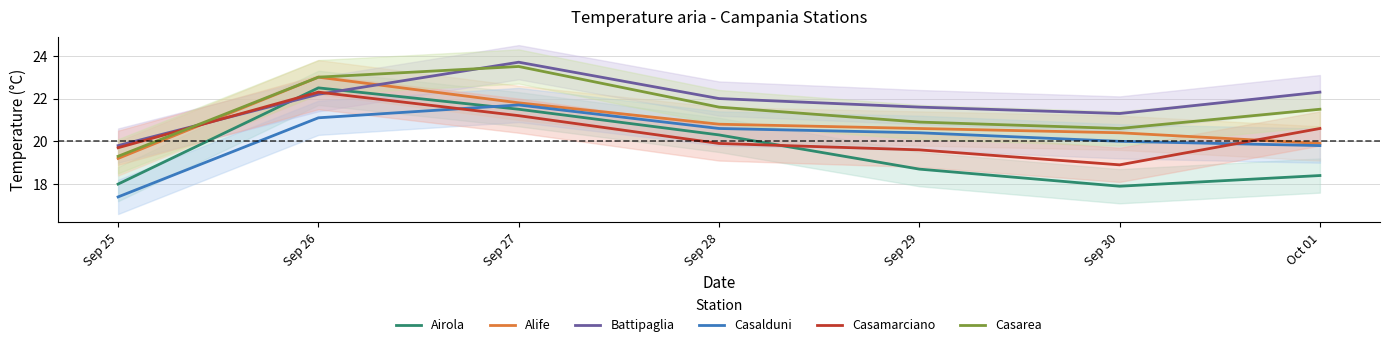

Which series has the largest total across all categories?

Battipaglia